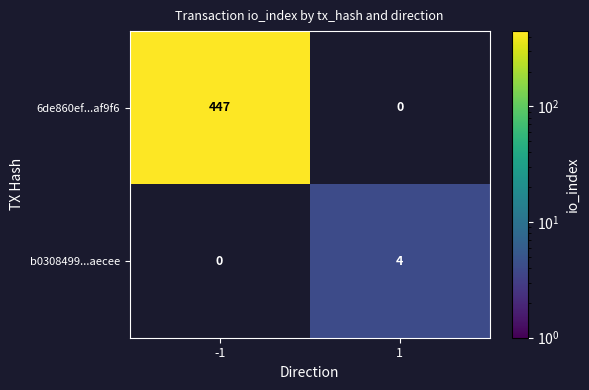

Reading right to left, extract all data points from this chart.

6de860ef...af9f6: 1=0	-1=447
b0308499...aecee: 1=4	-1=0